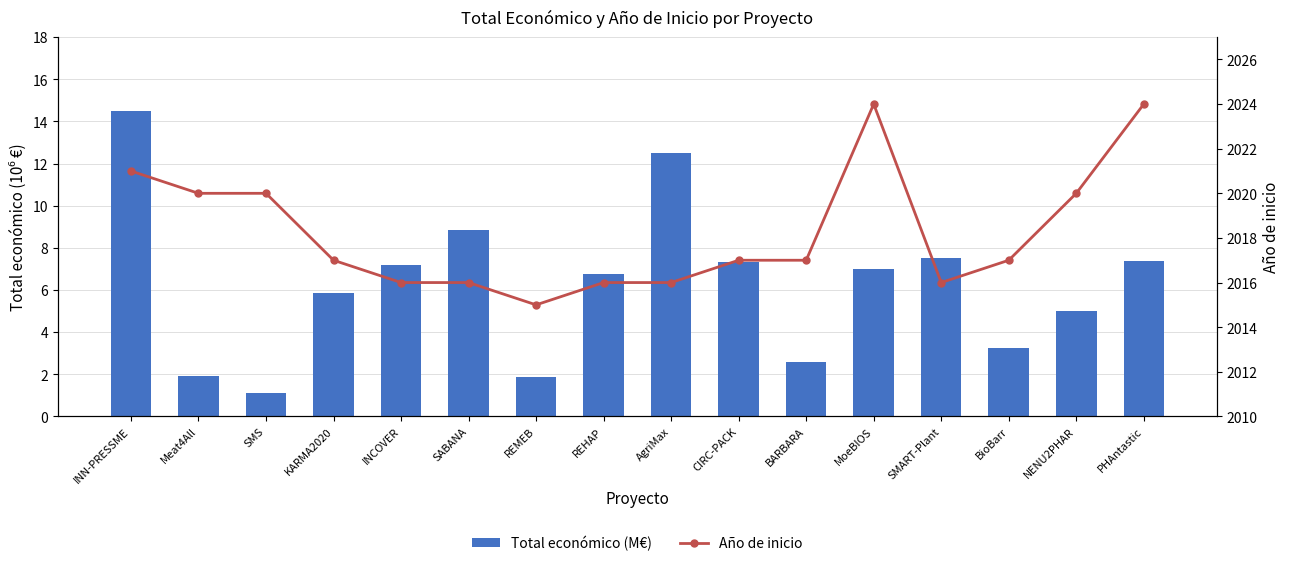

Rank the series by their average value, from highest to lowest.

Año de inicio, Total económico (M€)